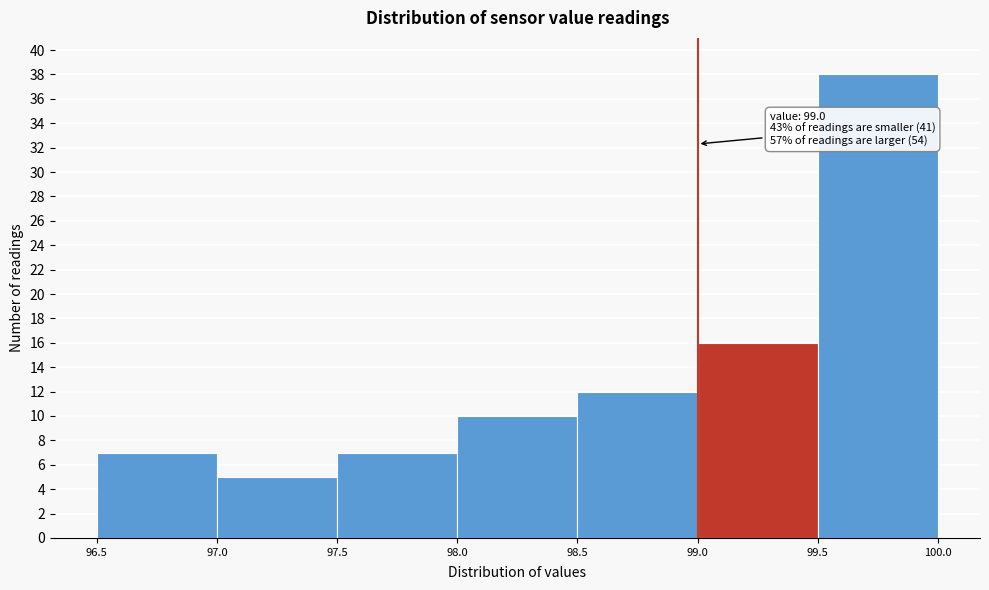

Over which range of the x-axis is the bar tallest?

99.5 to 100.0